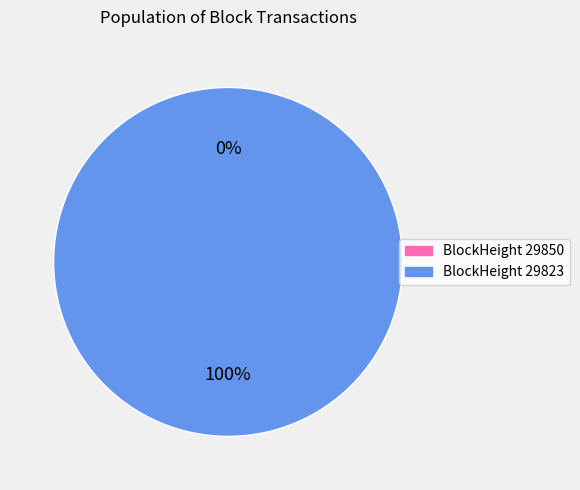

What is the majority slice?

29823